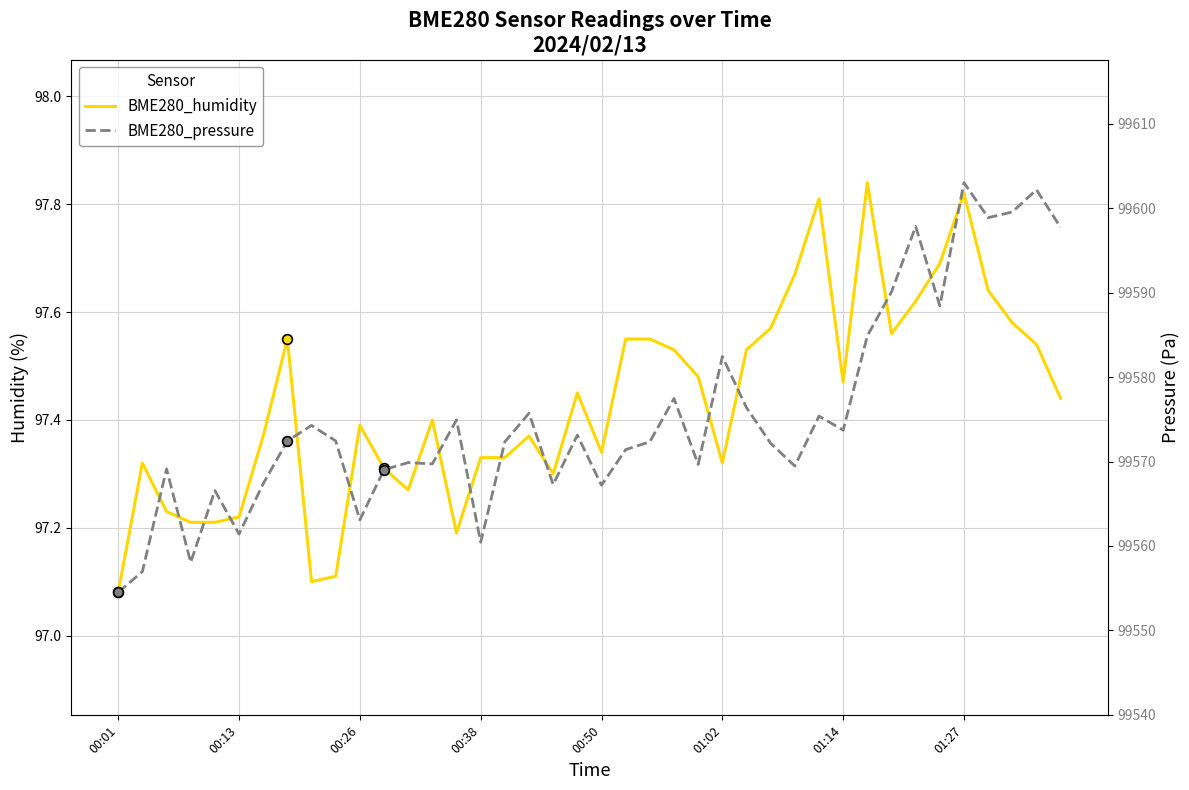

Which category has the lowest value in the BME280_humidity series?

00:01